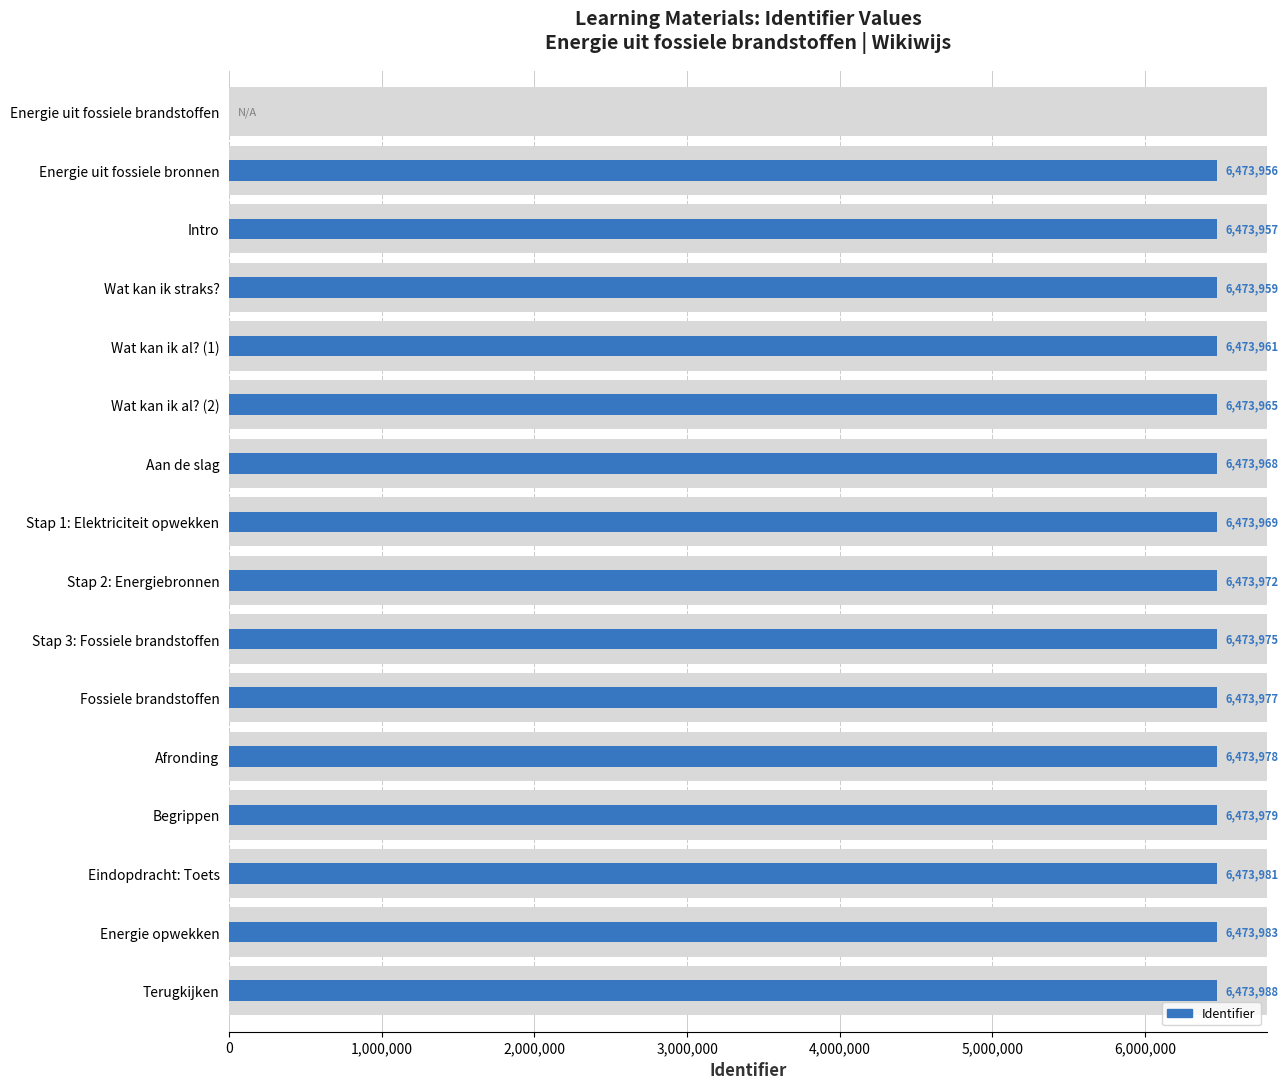

Is it true that the value at Energie uit fossiele bronnen is 9087276?

False